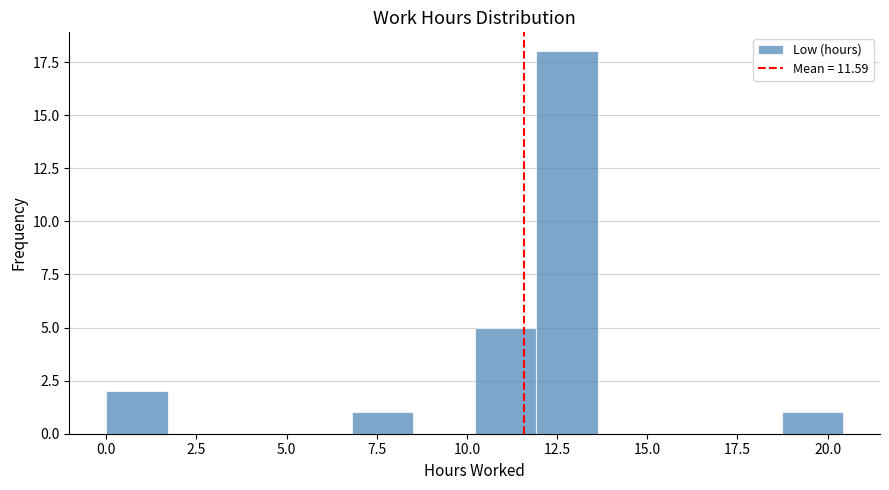

Read against the x-axis, roughly where is the centre of the tallest bar?

13.0